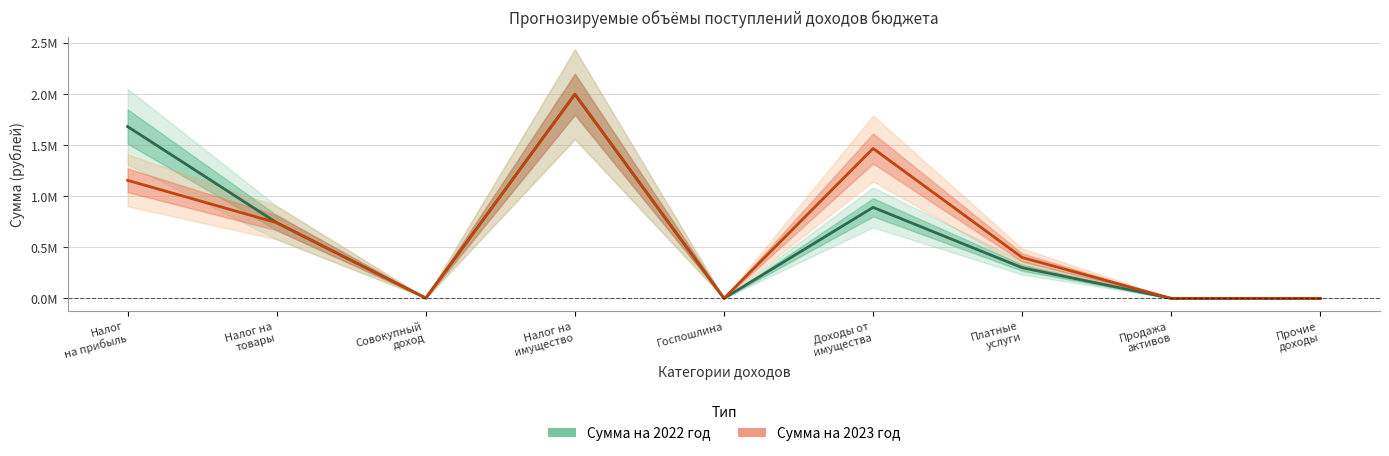

The Сумма на 2022 год series shows 300000 at Платные
услуги. True or false?

True